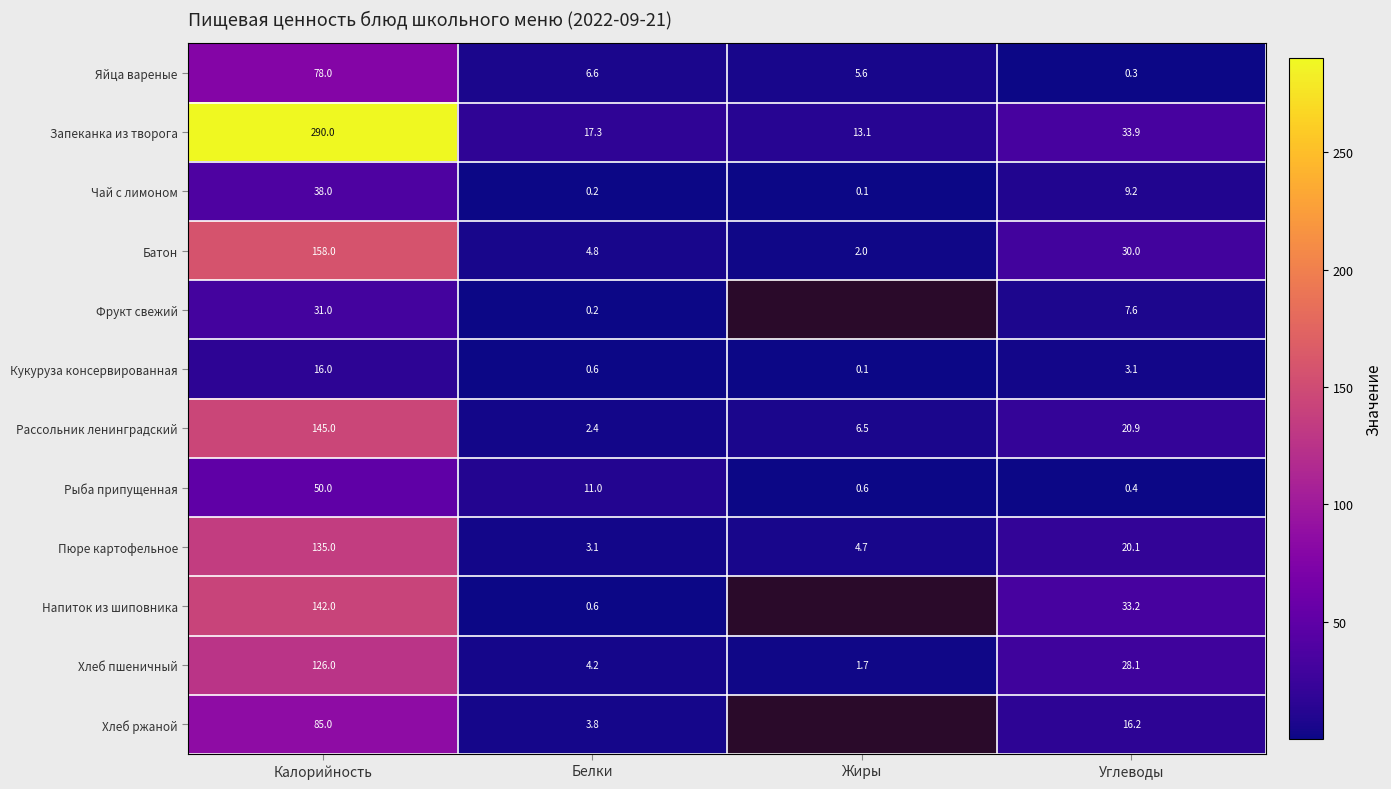

At how many categories does at least one series exceed 52?

1